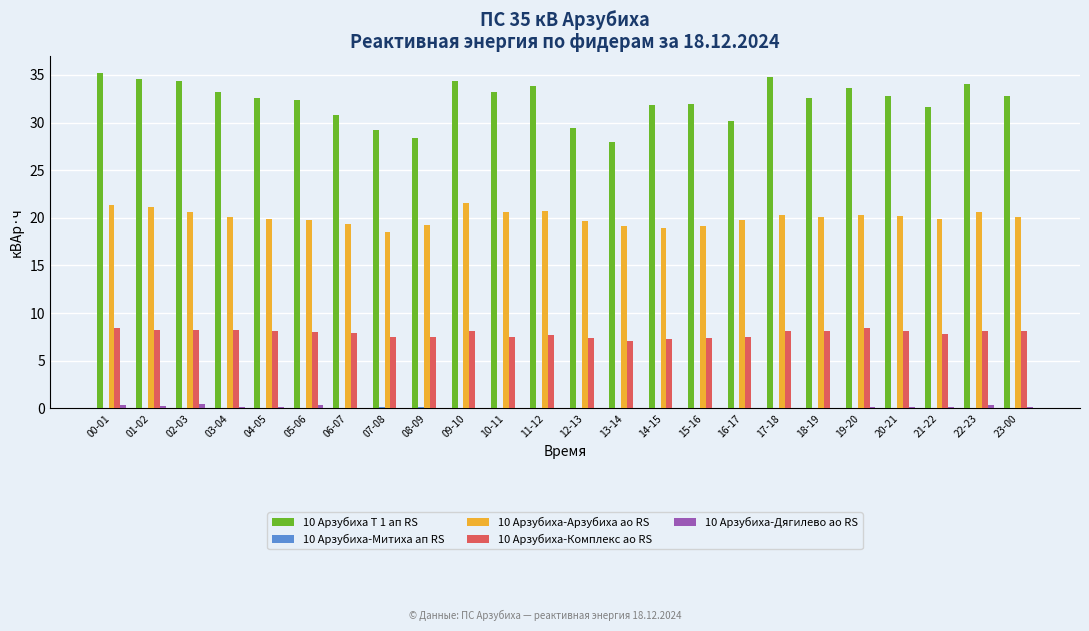

What is the sum of all 10 Арзубиха-Арзубиха ао RS values?

481.0